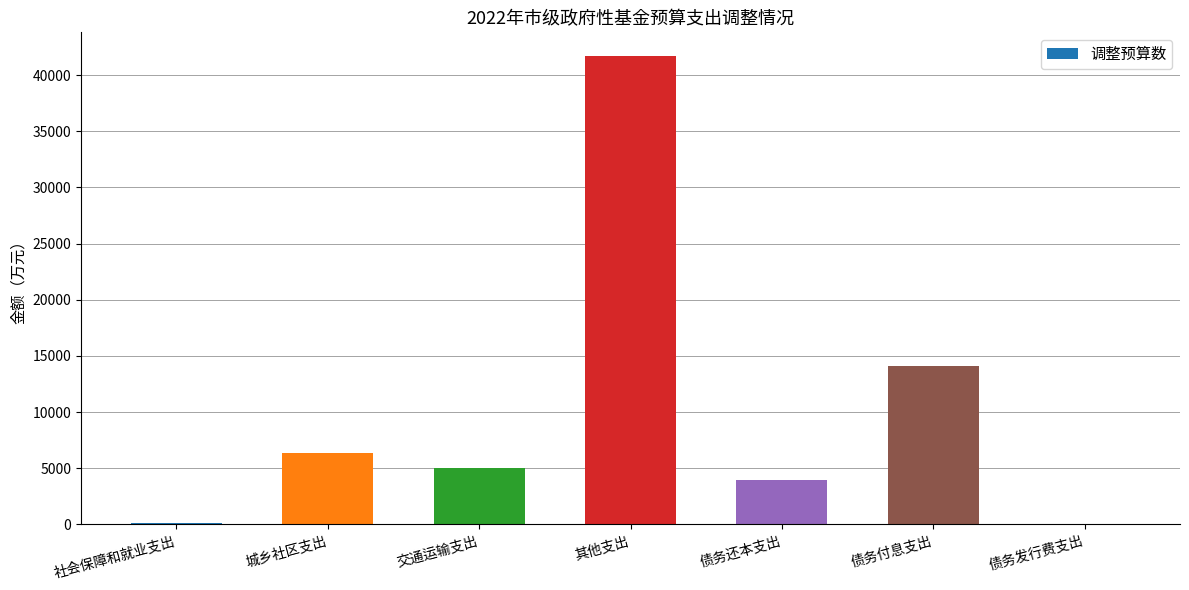

At which category does the chart reach its peak across all series?

其他支出